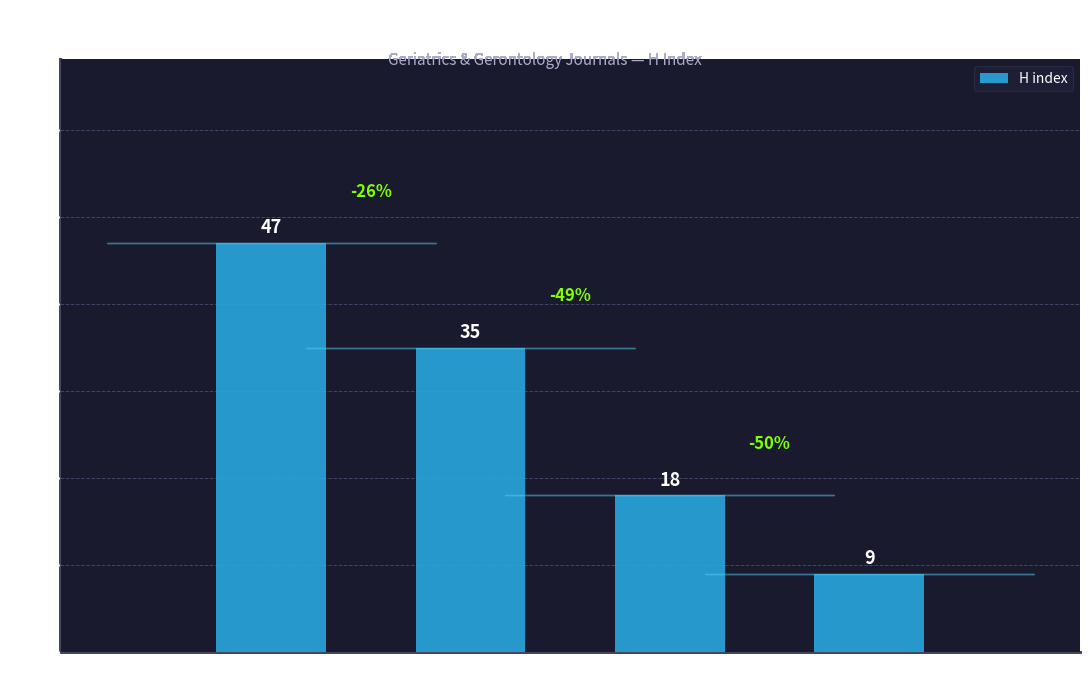

Reading right to left, transcribe all the data shown in this chart.

Rank 4=9	Rank 3=18	Rank 2=35	Rank 1=47